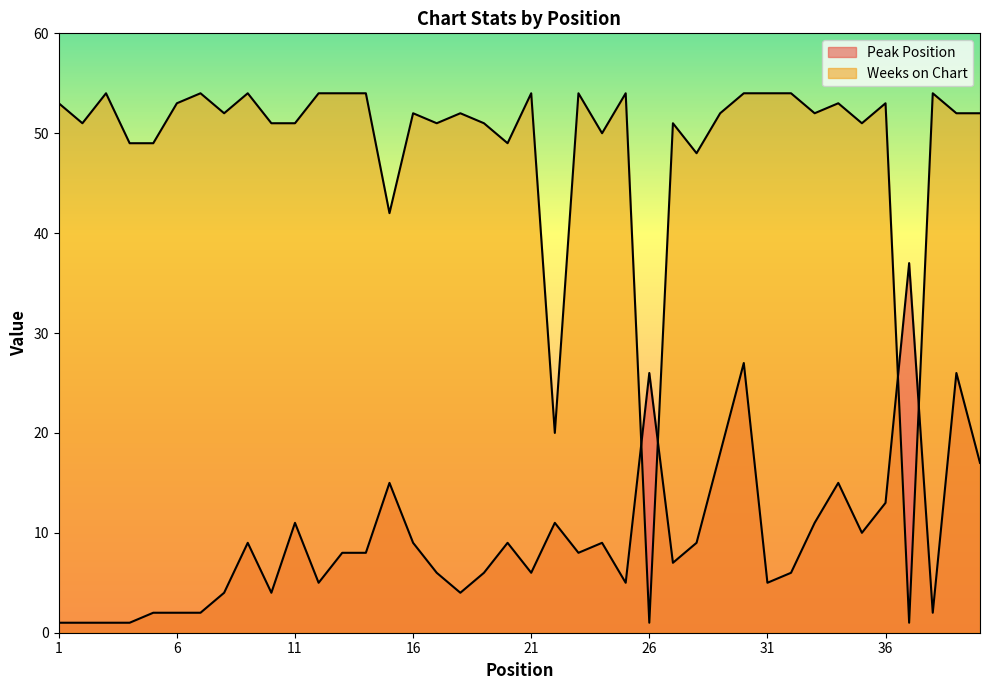

How many times do Weeks on Chart and Peak Position cross each other?

4